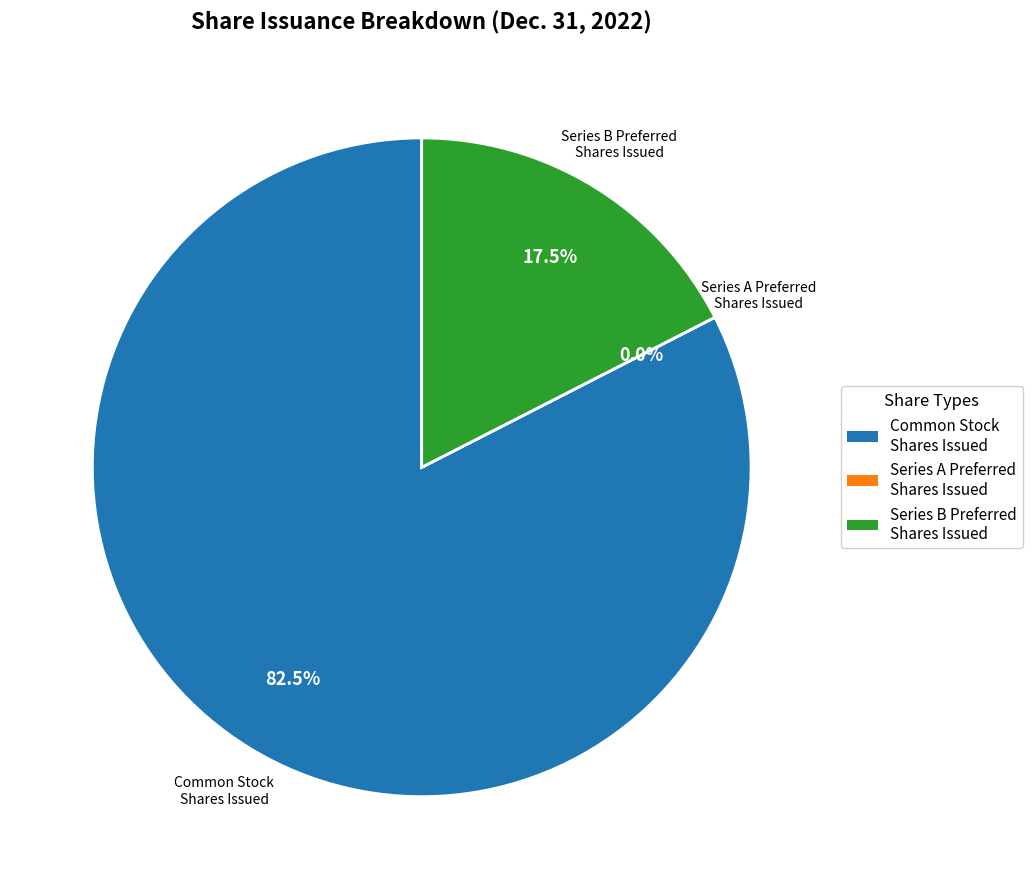

Which category has the biggest portion of the pie?

Common Stock Shares Issued